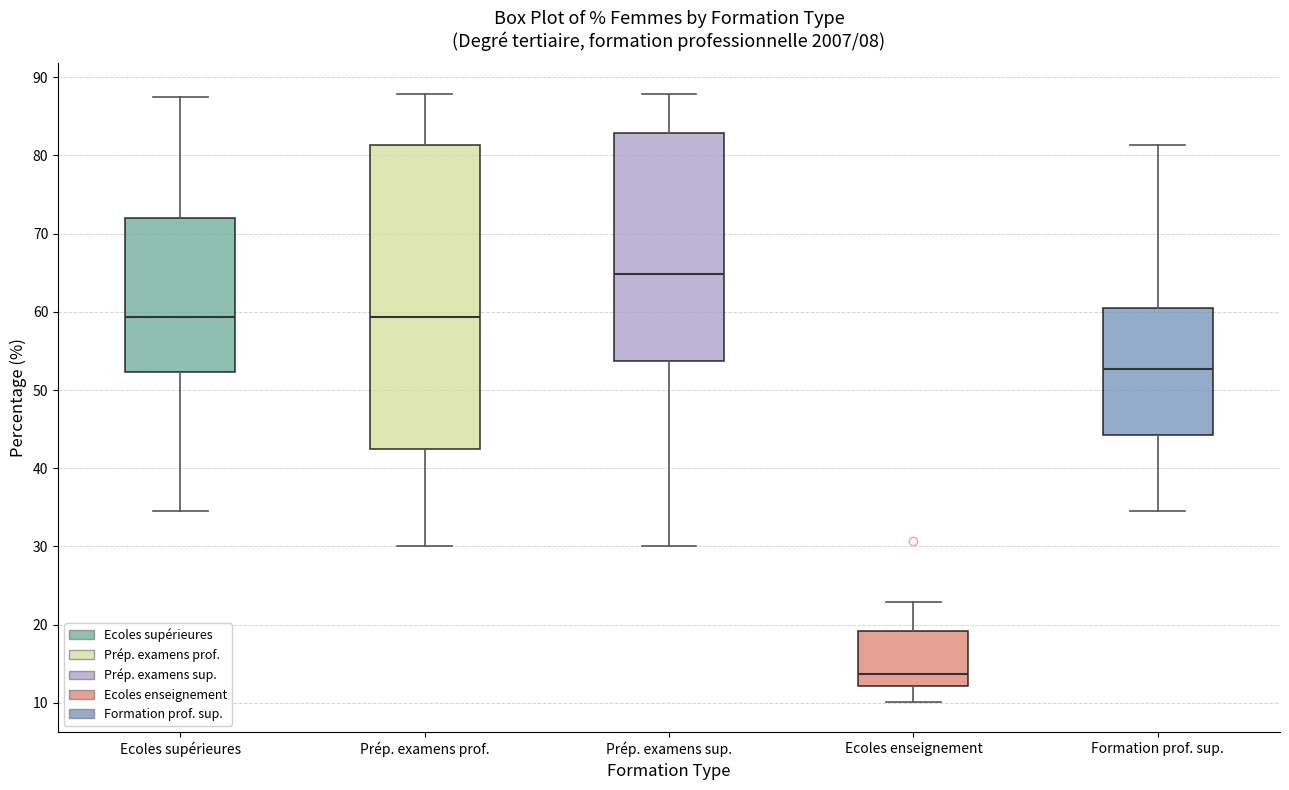

Which box is the tallest, from its lower edge to its upper edge?

Prép. examens prof.